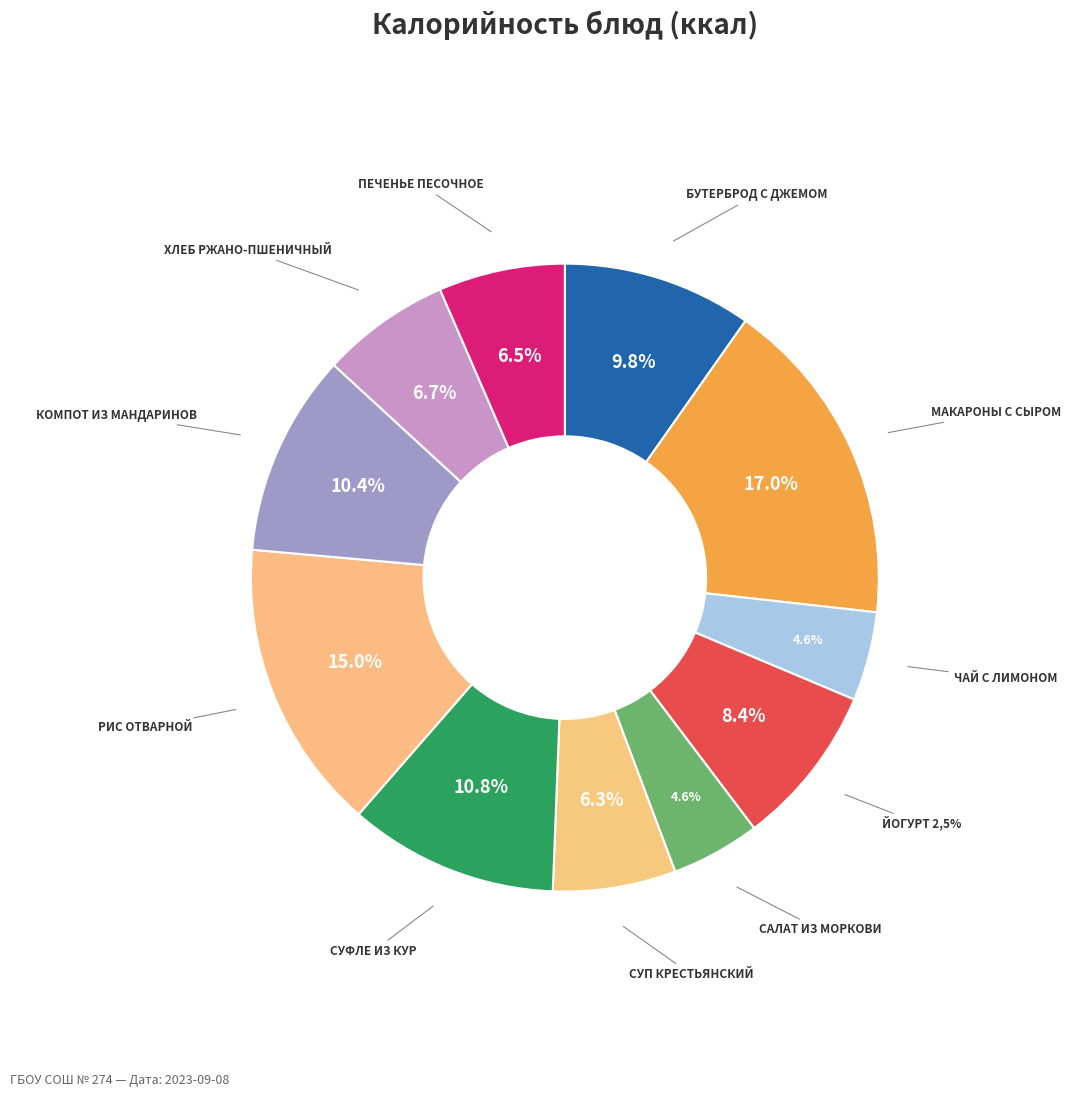

How many slices are in this pie chart?

11